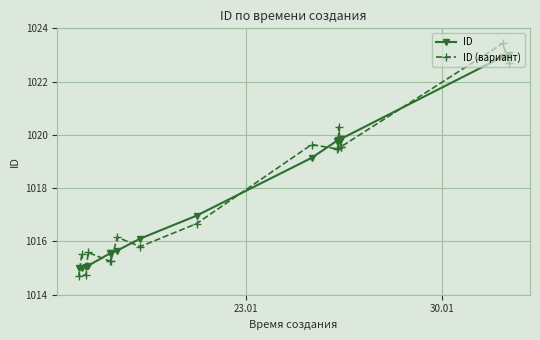

At how many categories does at least one series exceed 1020?

3